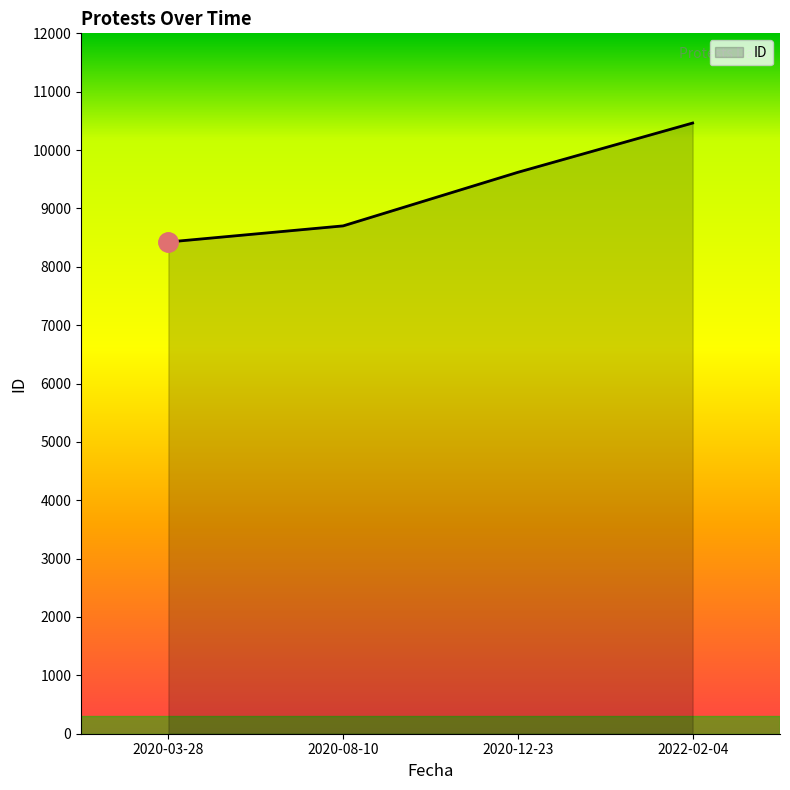

What is the ratio of the value at 2020-03-28 to the value at 2020-08-10?

1.0